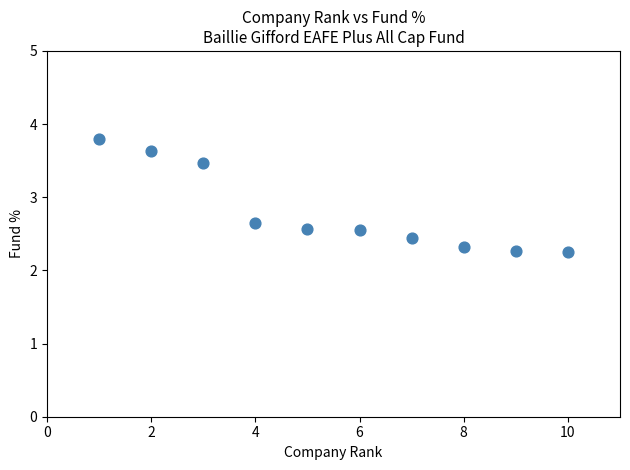

What is the average Y value?

2.8